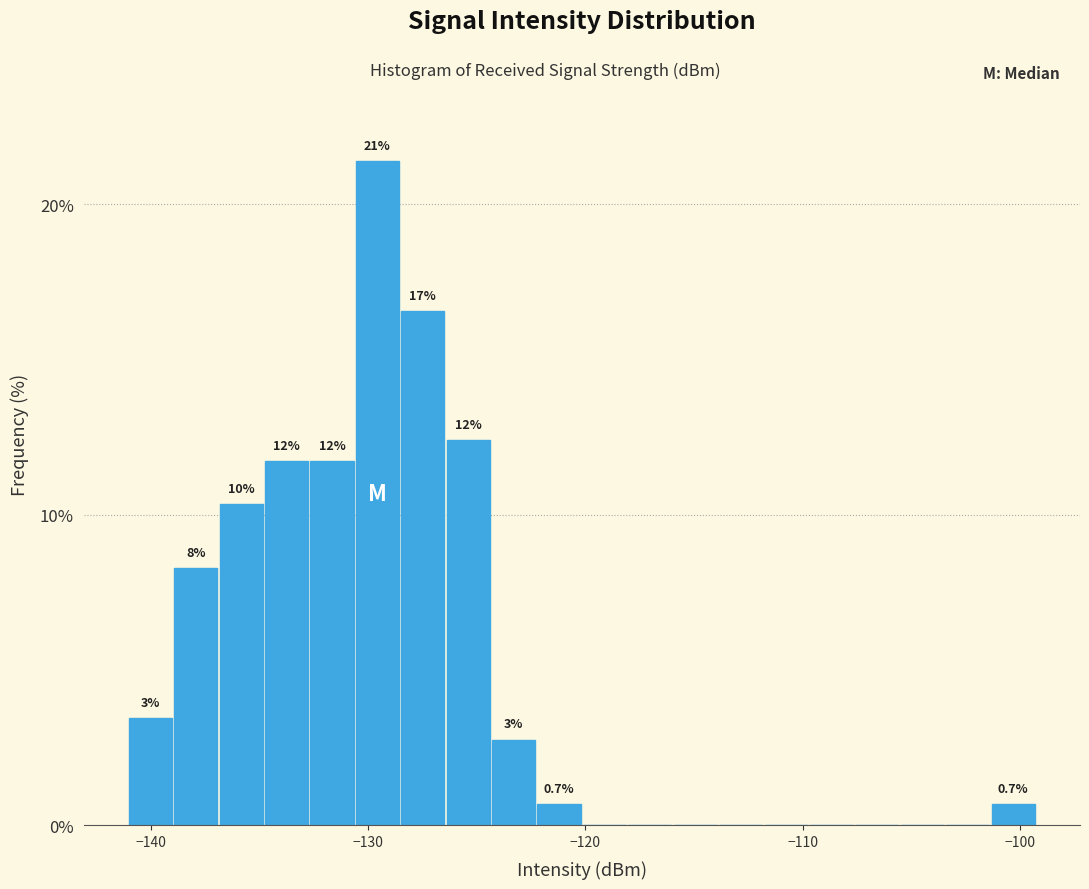

Read against the x-axis, roughly where is the centre of the tallest bar?

-130